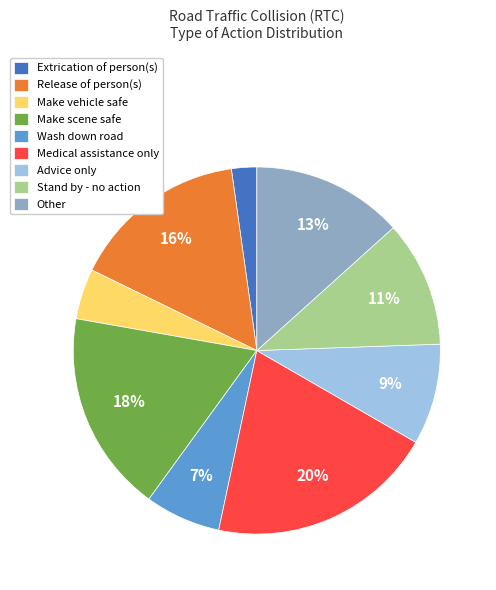

Is it true that Make vehicle safe is 14% of the pie?

False